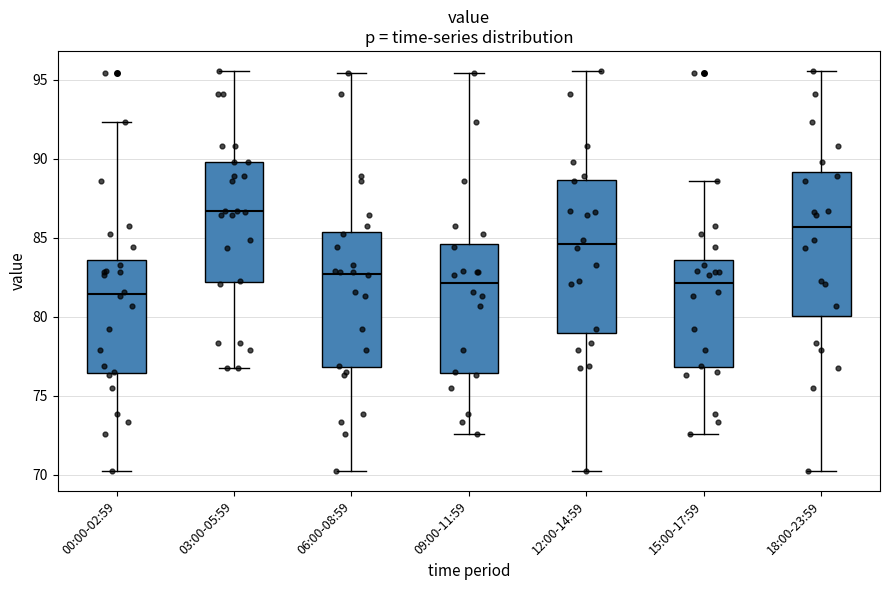

Reading left to right, transcribe this box plot: for each box, give where its median line is, the range the box spans, and where its two whiskers end, as read against the y-axis. The values are not printed on the chart, so give them approximately, as read against the axis.

00:00-02:59: median 81.5, box 76.5 to 83.5, whiskers 70.0 to 92.5
03:00-05:59: median 86.5, box 82.0 to 90.0, whiskers 77.0 to 95.5
06:00-08:59: median 82.5, box 77.0 to 85.5, whiskers 70.0 to 95.5
09:00-11:59: median 82.0, box 76.5 to 84.5, whiskers 72.5 to 95.5
12:00-14:59: median 84.5, box 79.0 to 88.5, whiskers 70.0 to 95.5
15:00-17:59: median 82.0, box 77.0 to 83.5, whiskers 72.5 to 88.5
18:00-23:59: median 85.5, box 80.0 to 89.0, whiskers 70.0 to 95.5